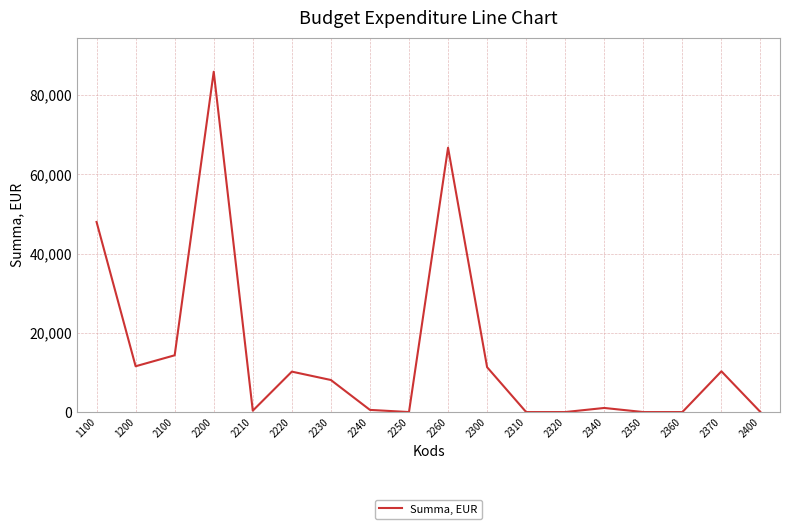

What is the sum of all values?

268176